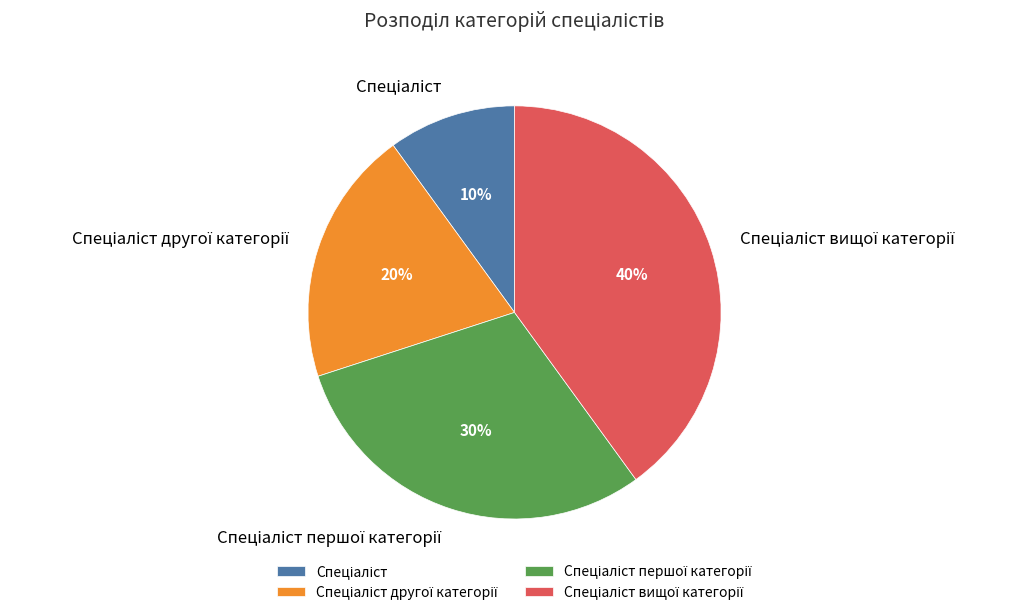

To the nearest percent, what is the difference between the largest and smallest slice percentages?

30%